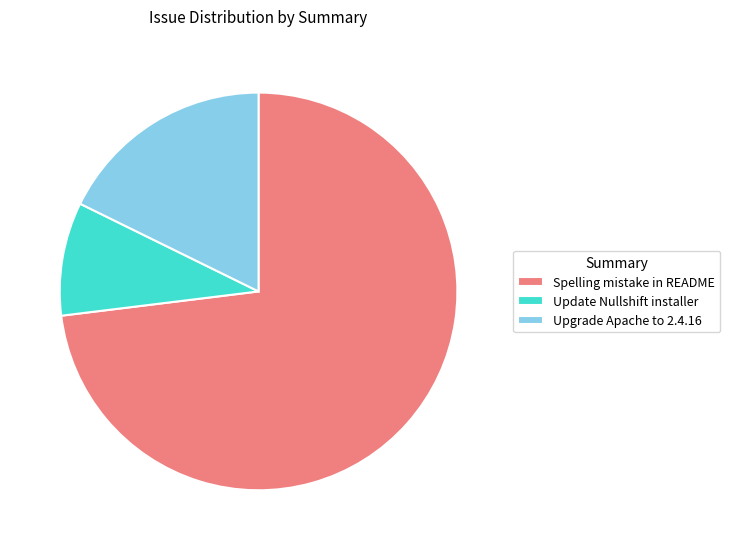

Between Update Nullshift installer and Spelling mistake in README, which is larger?

Spelling mistake in README